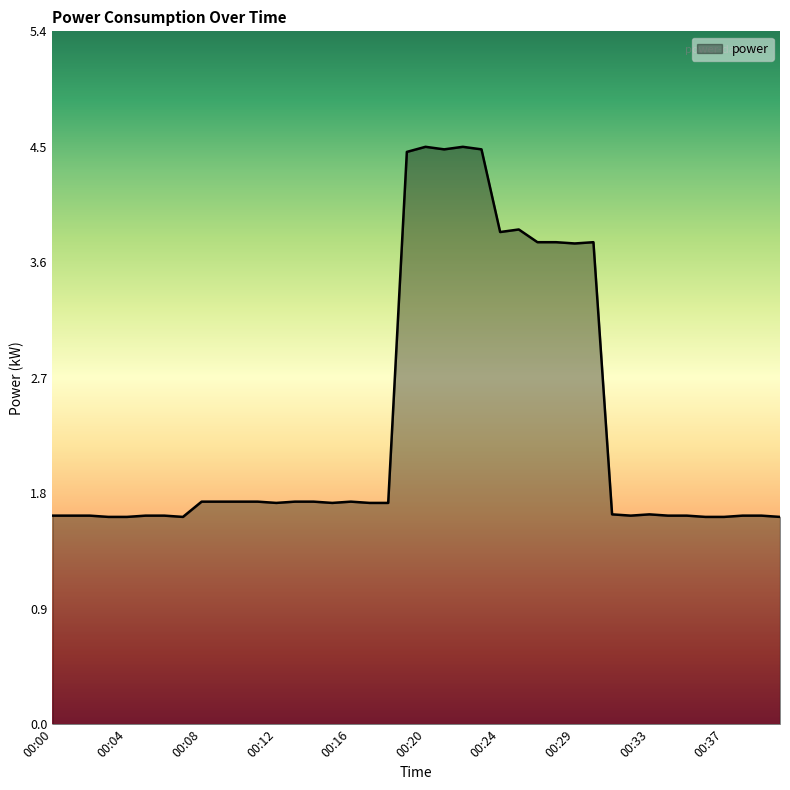

What is the minimum value shown in the chart?

1.6